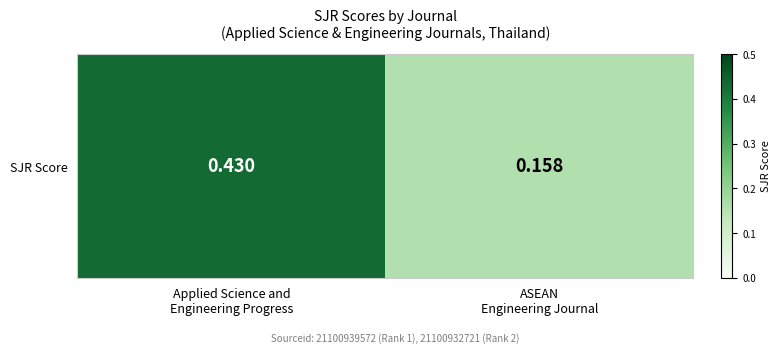

What is the difference between the values at Applied Science and
Engineering Progress and ASEAN
Engineering Journal?

0.3